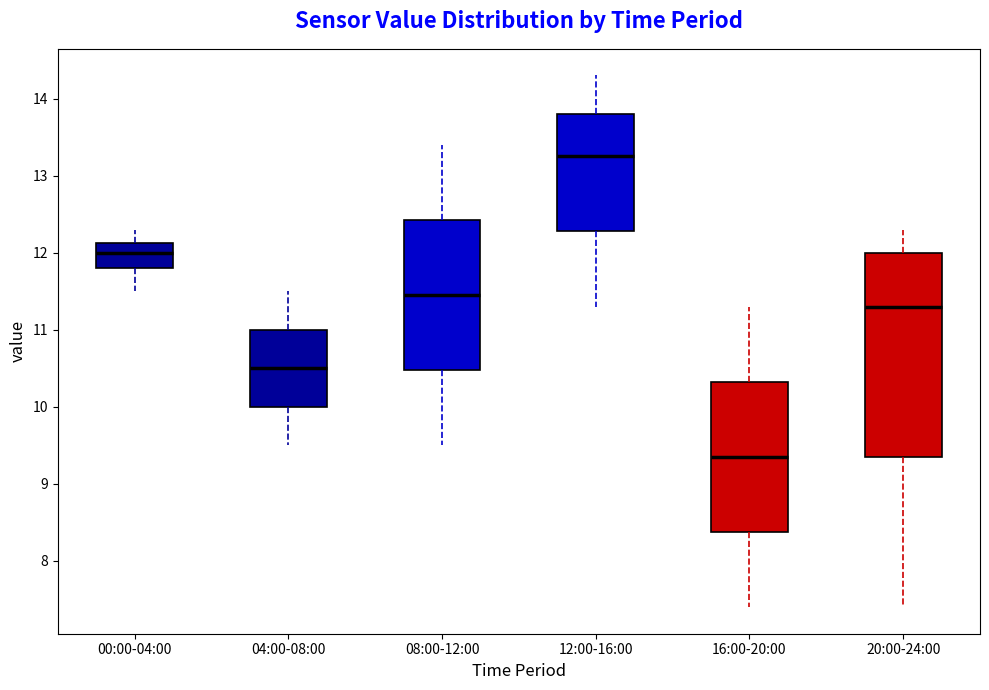

Reading left to right, read every box against the y-axis: the position of its median line, the range the box covers, and the ends of its whiskers. The values are not printed on the chart, so give them approximately, as read against the axis.

00:00-04:00: median 12.0, box 11.8 to 12.1, whiskers 11.5 to 12.3
04:00-08:00: median 10.5, box 10.0 to 11.0, whiskers 9.5 to 11.5
08:00-12:00: median 11.5, box 10.5 to 12.4, whiskers 9.5 to 13.4
12:00-16:00: median 13.3, box 12.3 to 13.8, whiskers 11.3 to 14.3
16:00-20:00: median 9.4, box 8.4 to 10.3, whiskers 7.4 to 11.3
20:00-24:00: median 11.3, box 9.4 to 12.0, whiskers 7.4 to 12.3